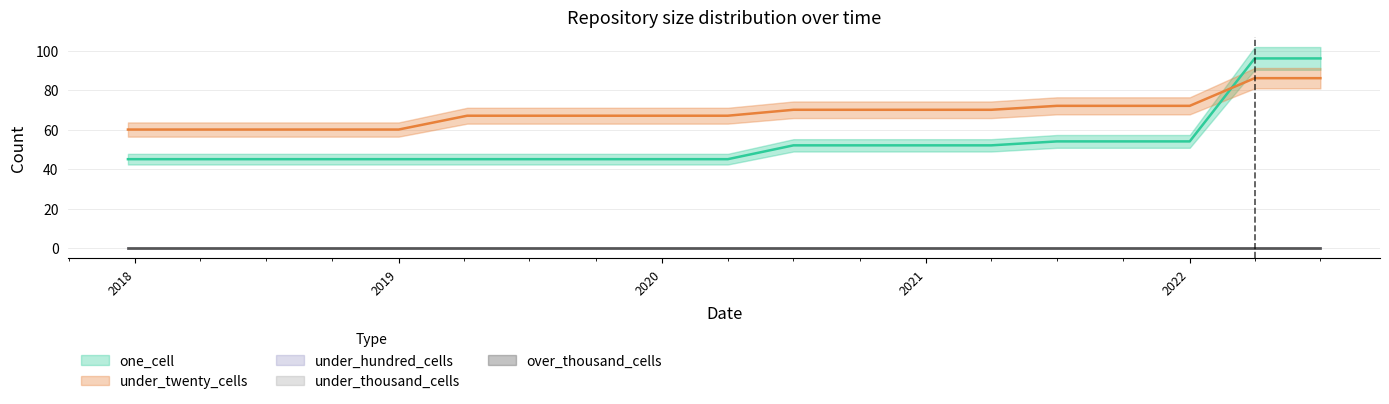

Which series has the largest total across all categories?

under_twenty_cells